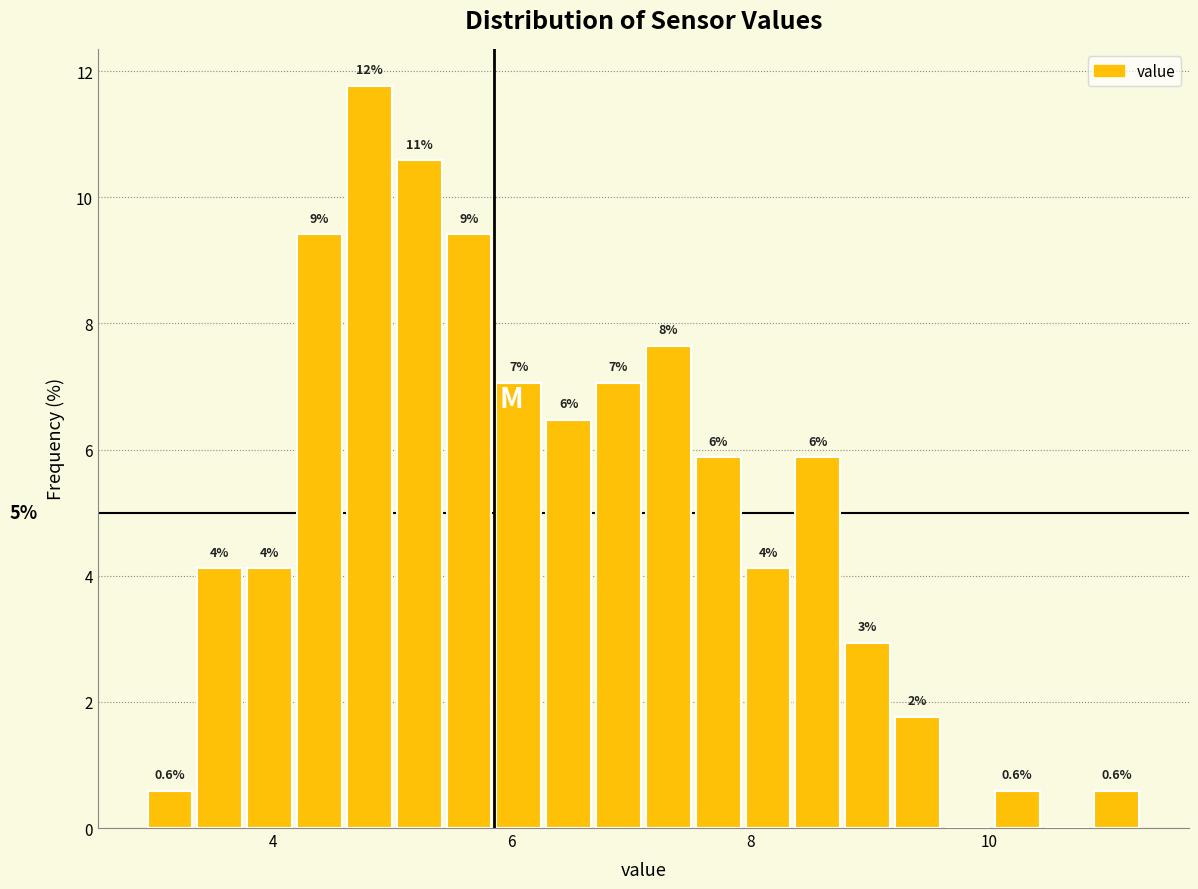

Around what value on the x-axis is the tallest bar? Give the approximate position of its centre, as read against the axis.

4.8